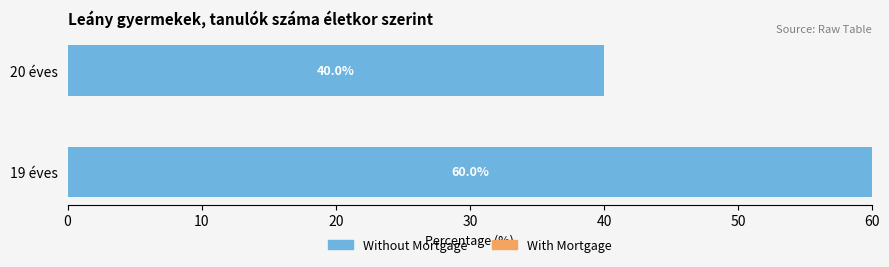

The chart shows a value of 60 at 19 éves. True or false?

True